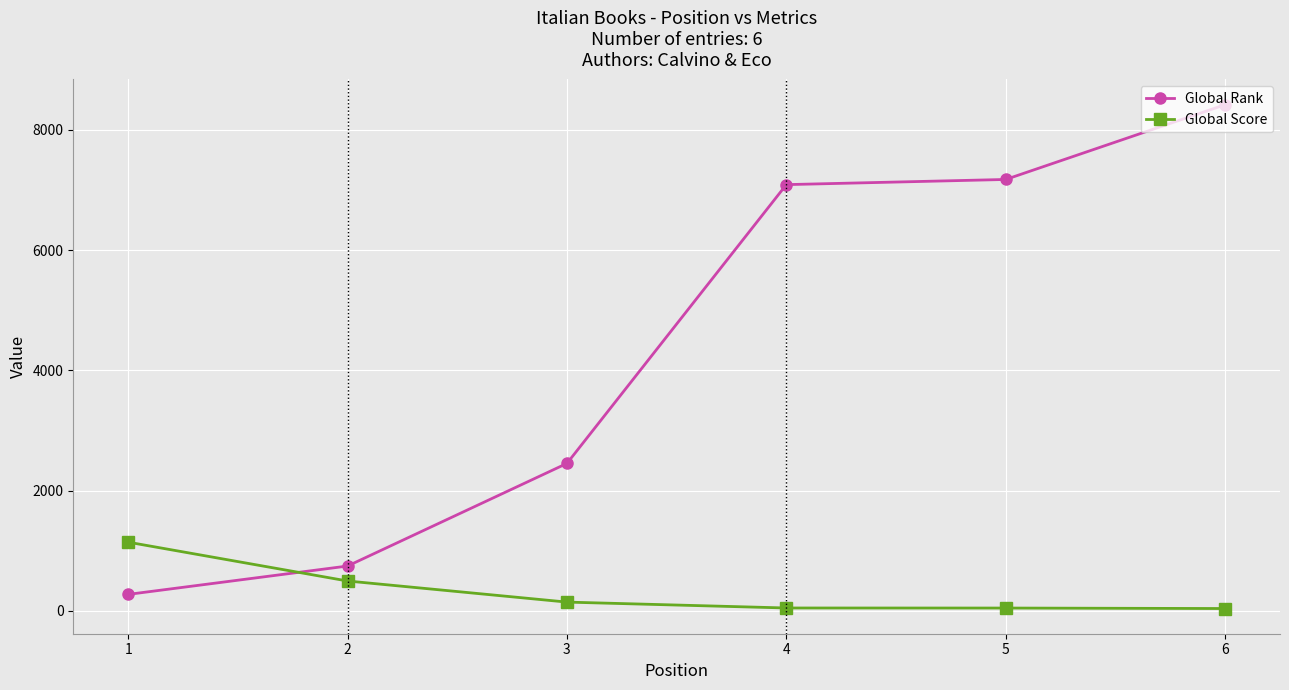

How many times do Global Rank and Global Score cross each other?

1